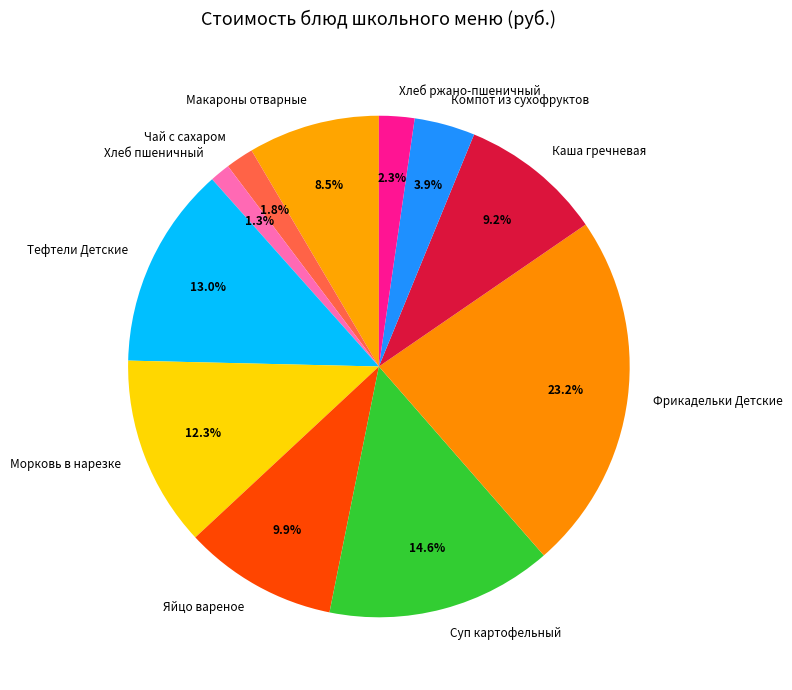

Which category has the biggest portion of the pie?

Фрикадельки Детские